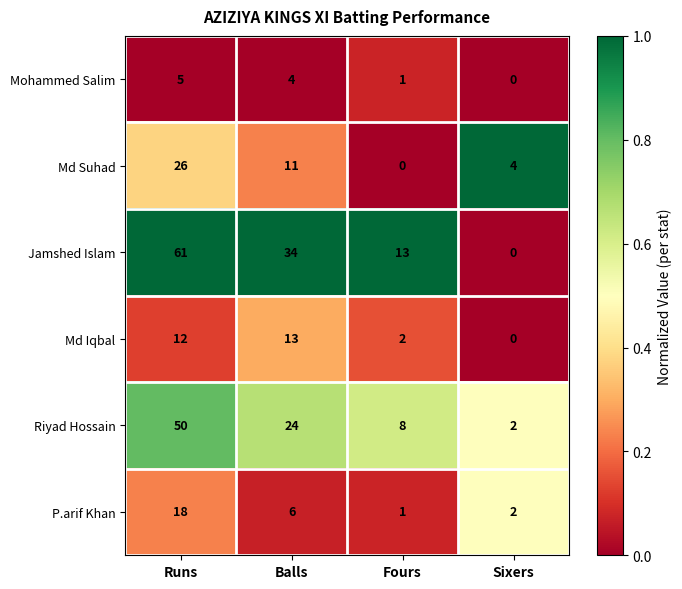

The value of Mohammed Salim at Balls is 4. True or false?

True